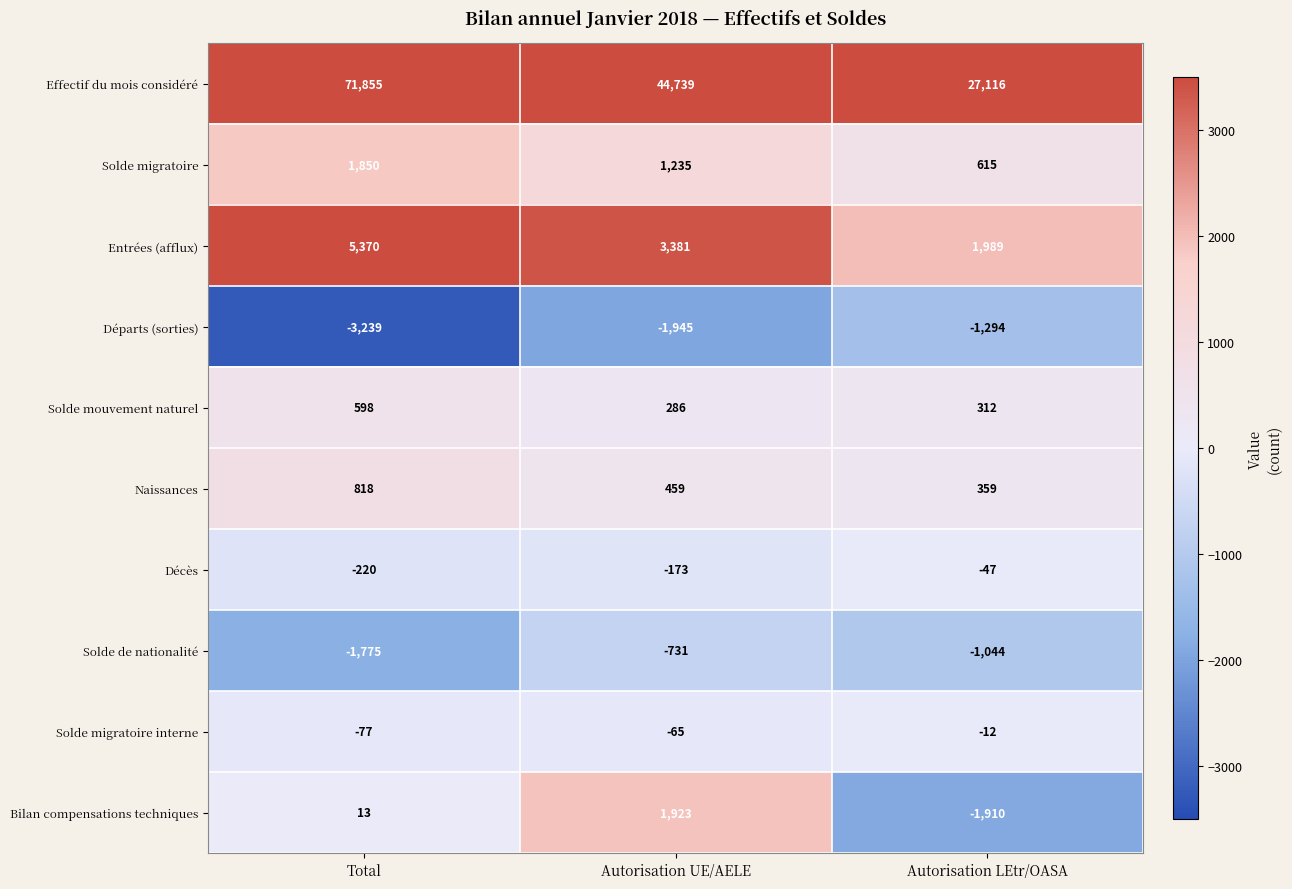

At which category is the sum across all series the highest?

Total